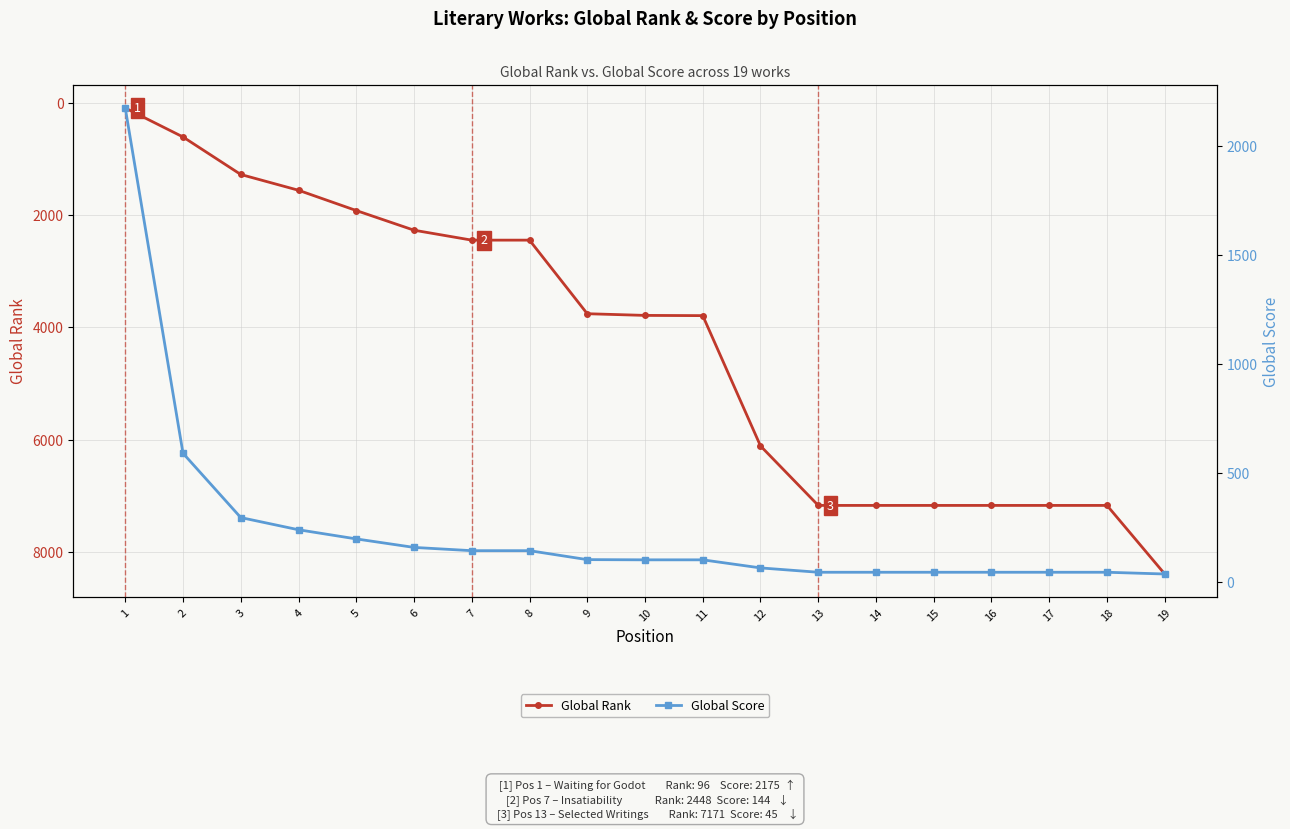

How many times do Global Score and Global Rank cross each other?

1